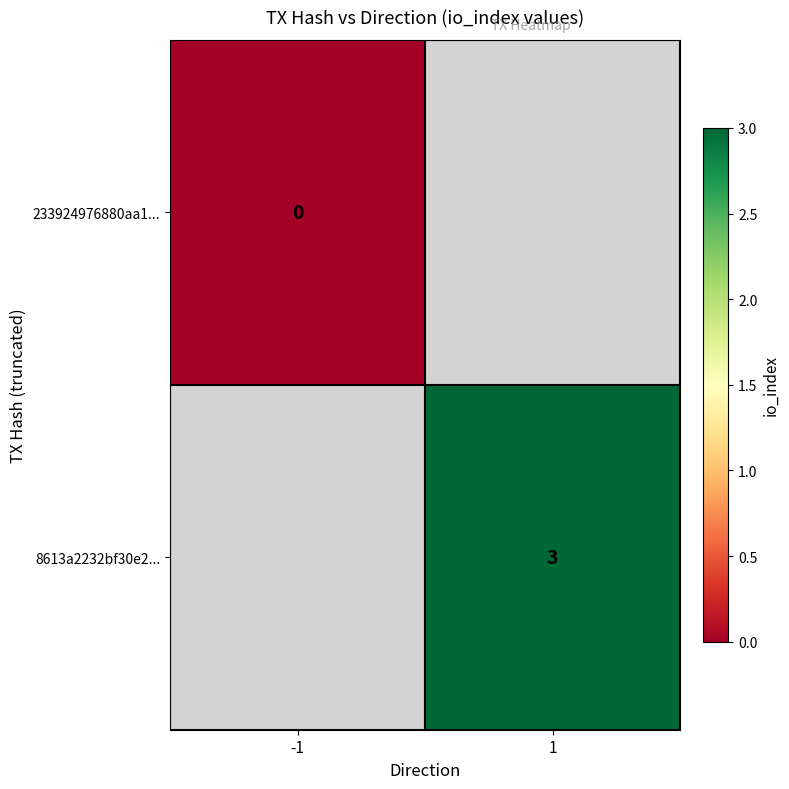

At how many categories does at least one series exceed 2?

1